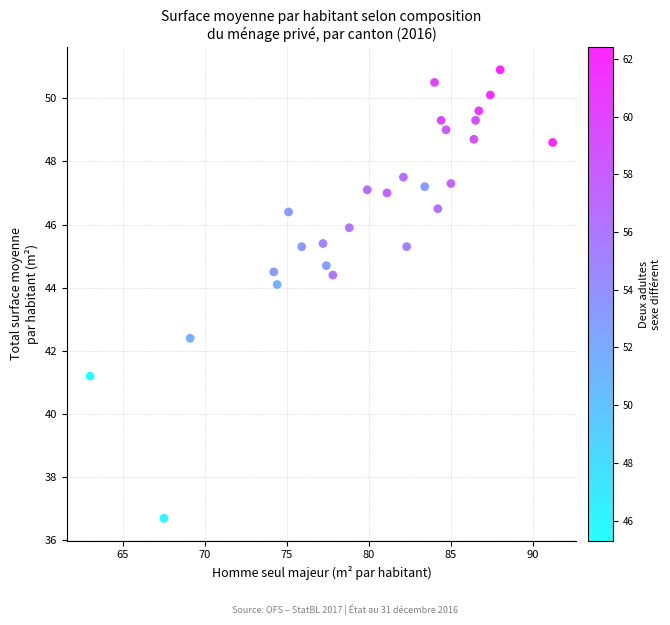

What Y value in the scatter plot is closest to 43?

42.4